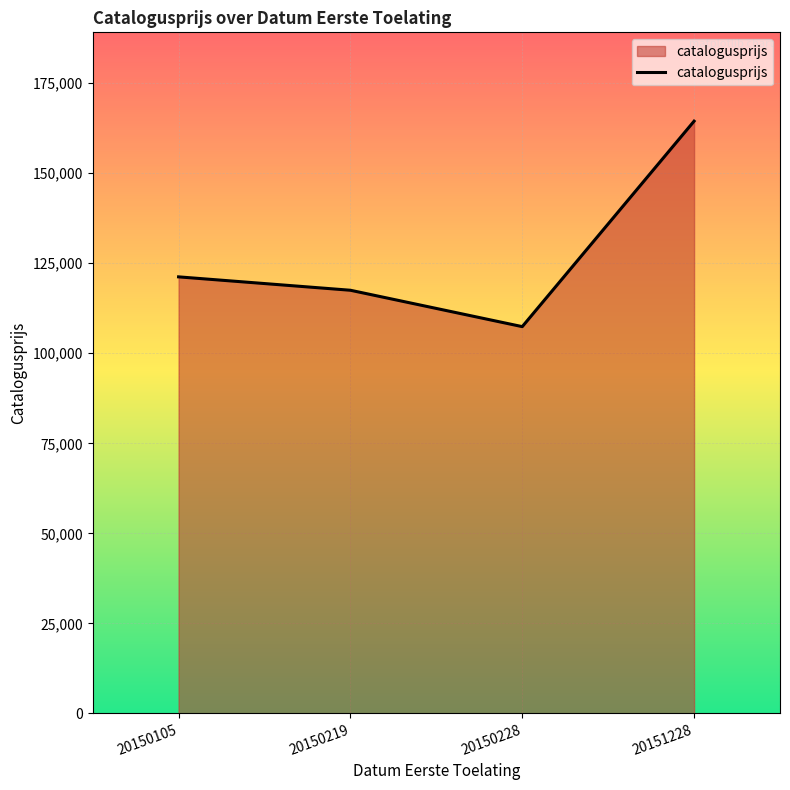

Count the number of data series in this chart.

1